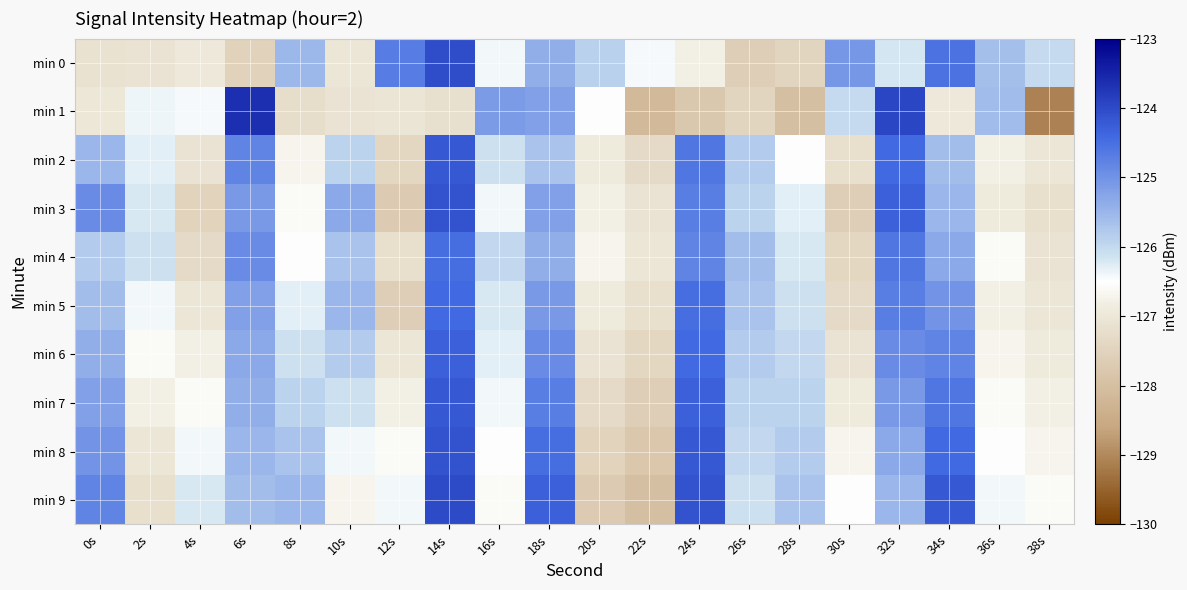

How many categories are shown in the chart?

20